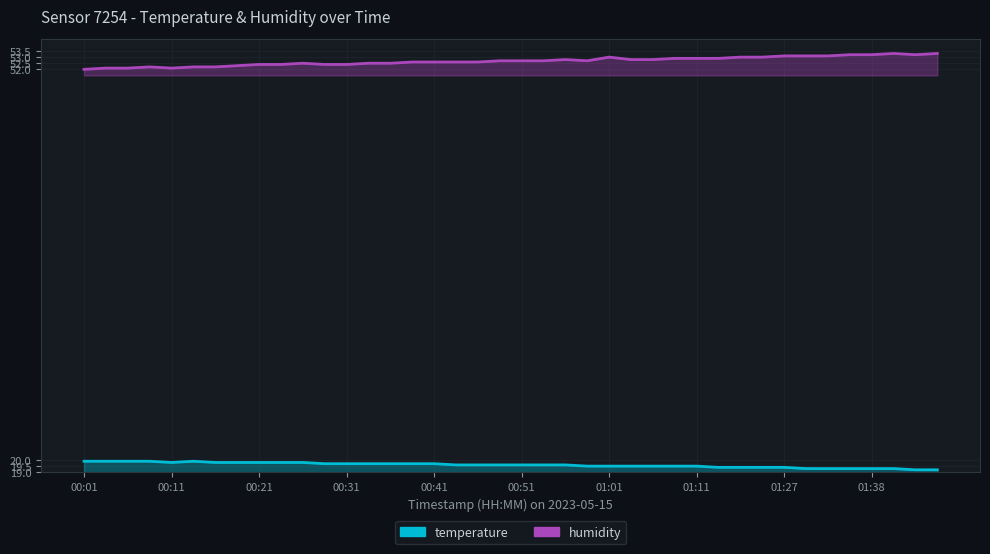

Where is the first local maximum for humidity?

00:08